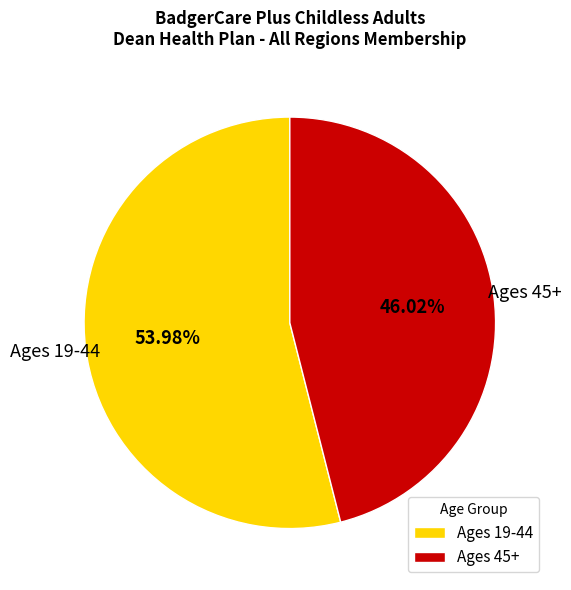

Which slice is the smallest?

Ages 45+